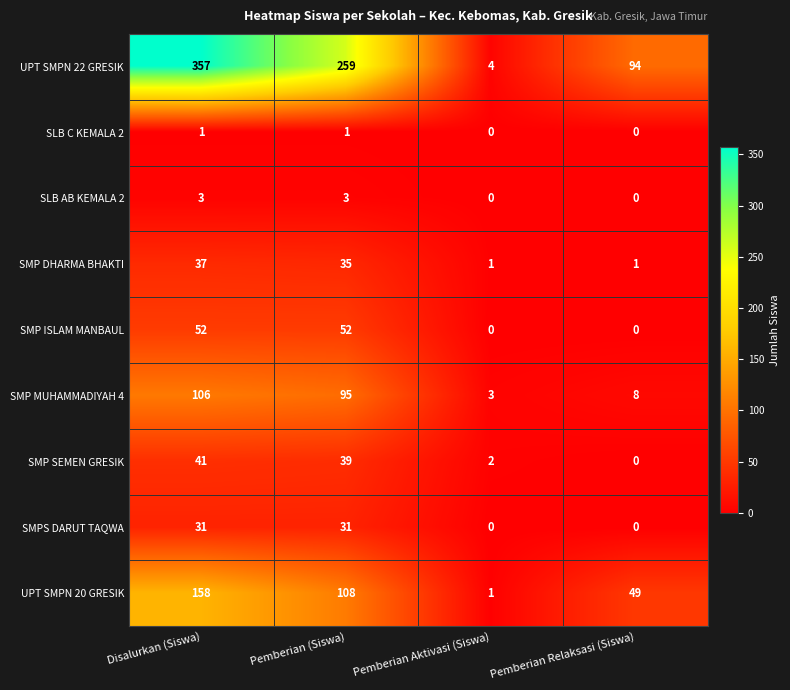

What is the difference between the UPT SMPN 20 GRESIK values at Disalurkan (Siswa) and Pemberian Aktivasi (Siswa)?

157